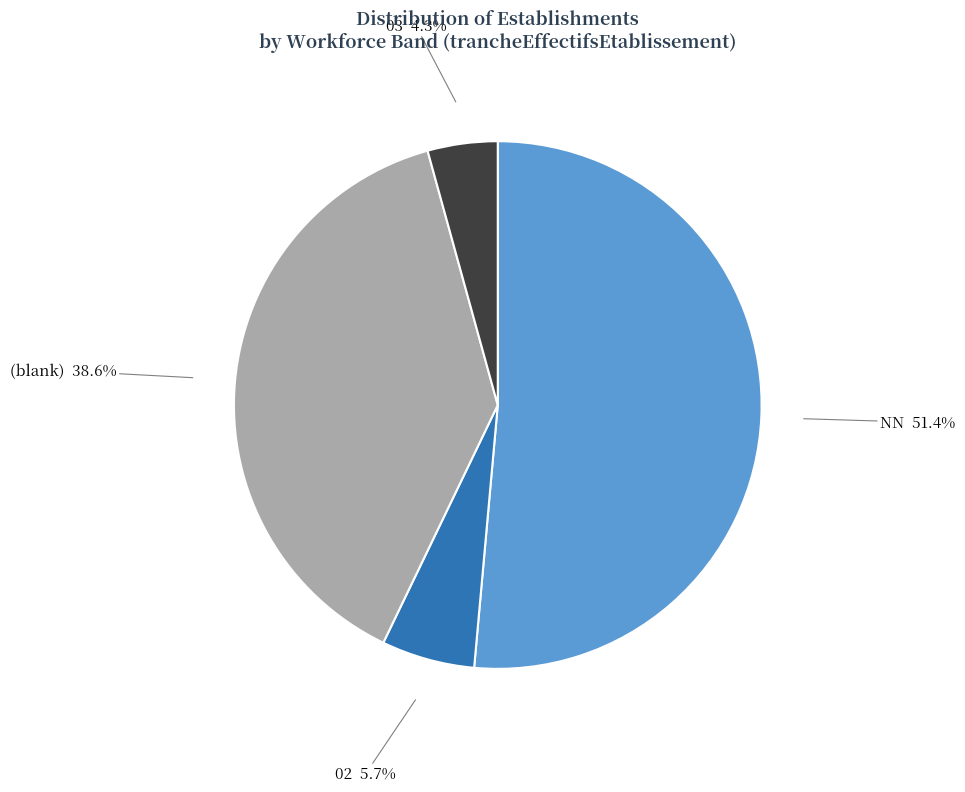

How many segments does this pie chart have?

4